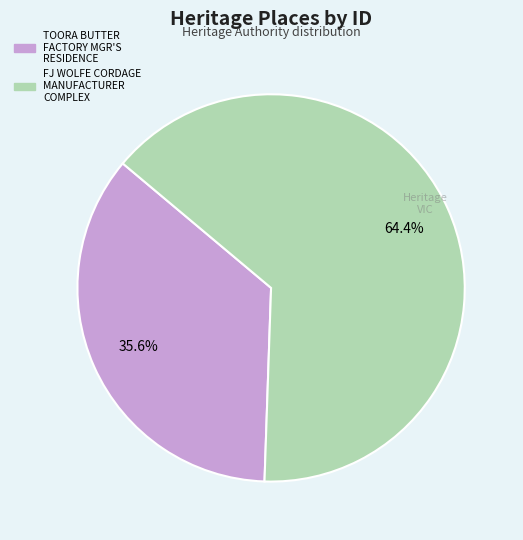

Does any single category account for the majority?

Yes